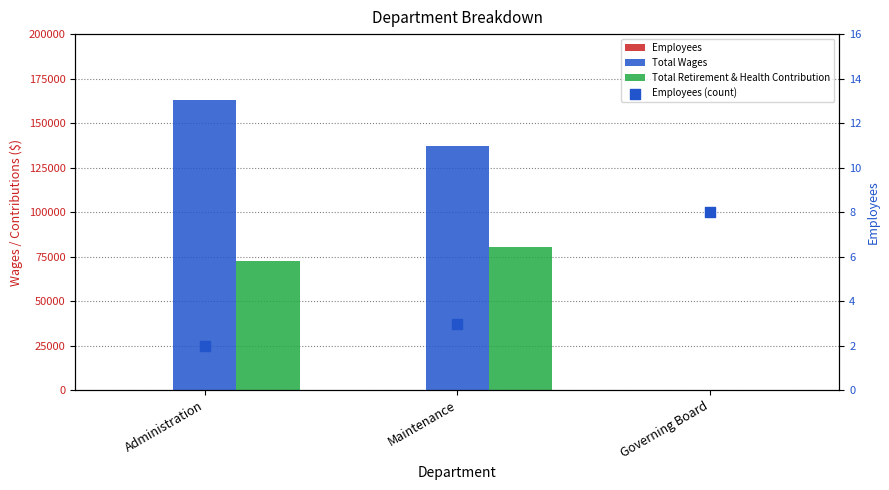

What is the total value across all series at Maintenance?

217663